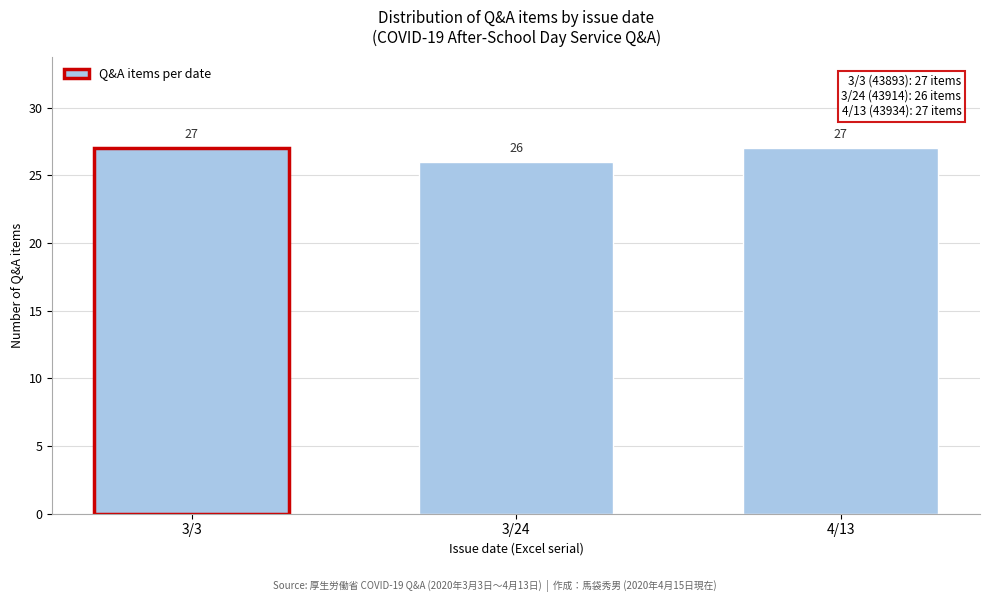

Reading right to left, extract all data points from this chart.

27	26	27